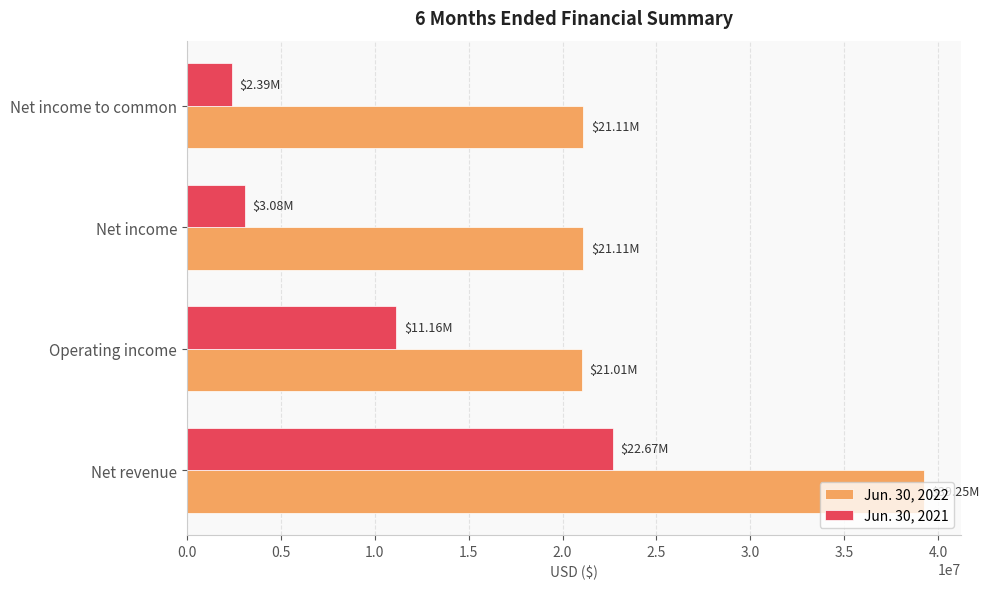

What is the difference between the maximum and minimum values in the Jun. 30, 2022 series?

18237787